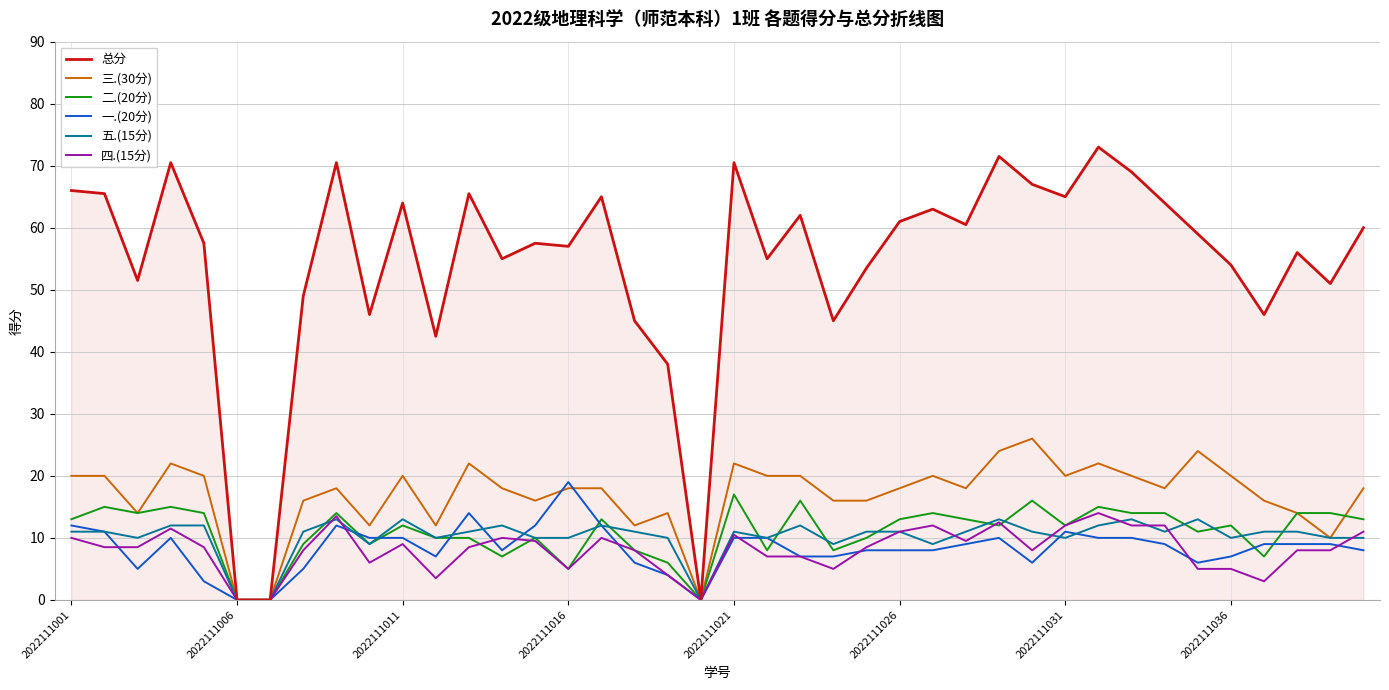

What is the maximum value for 三.(30分)?

26.0